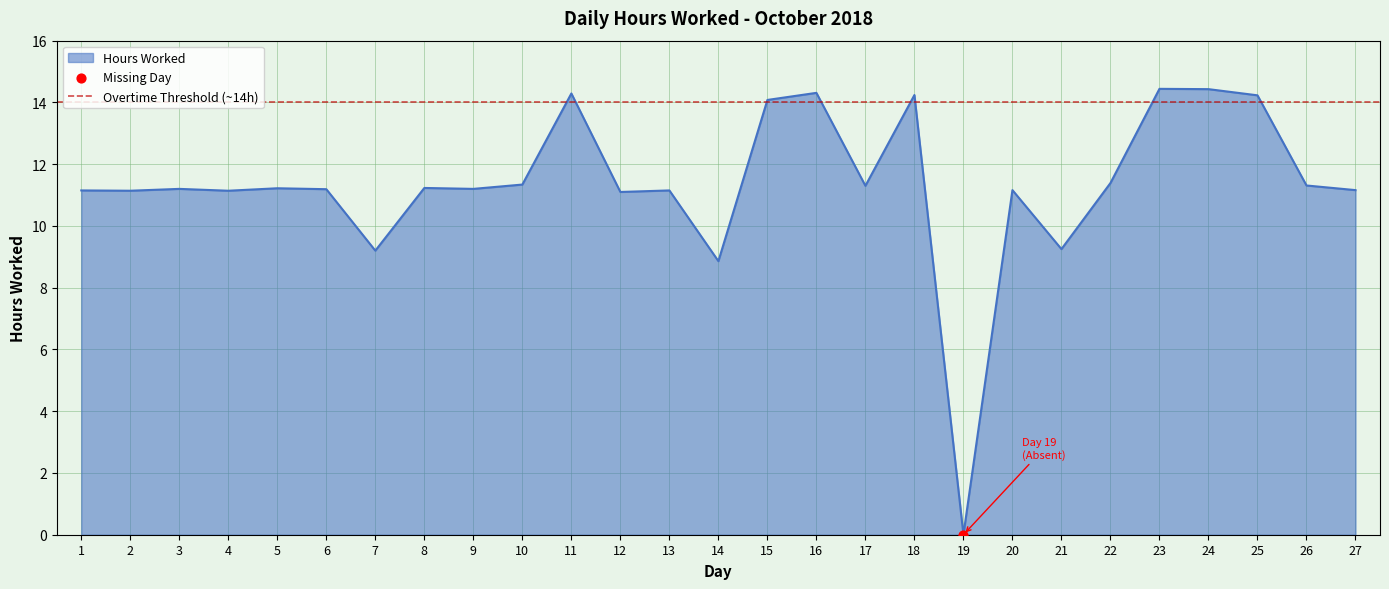

What is the change in value from 18 to 26?

-2.9